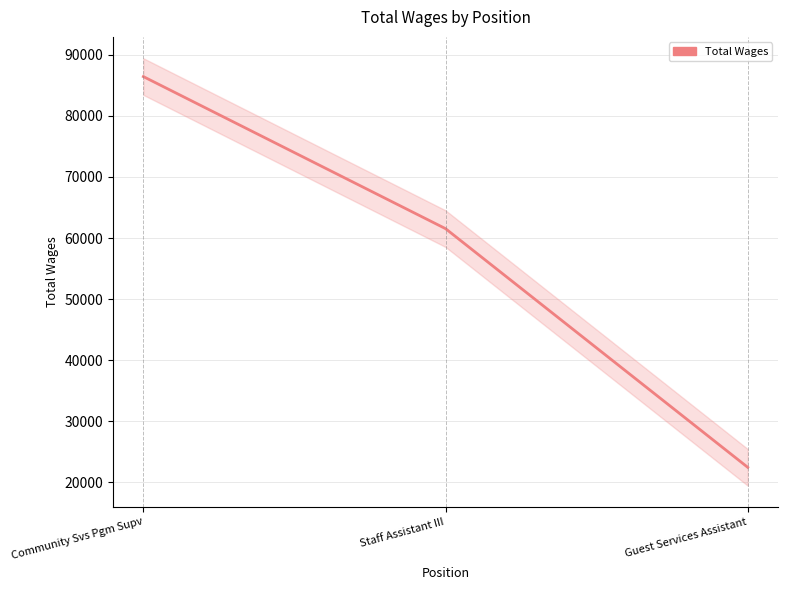

Where is the data nearest to the value 54449?

Staff Assistant III